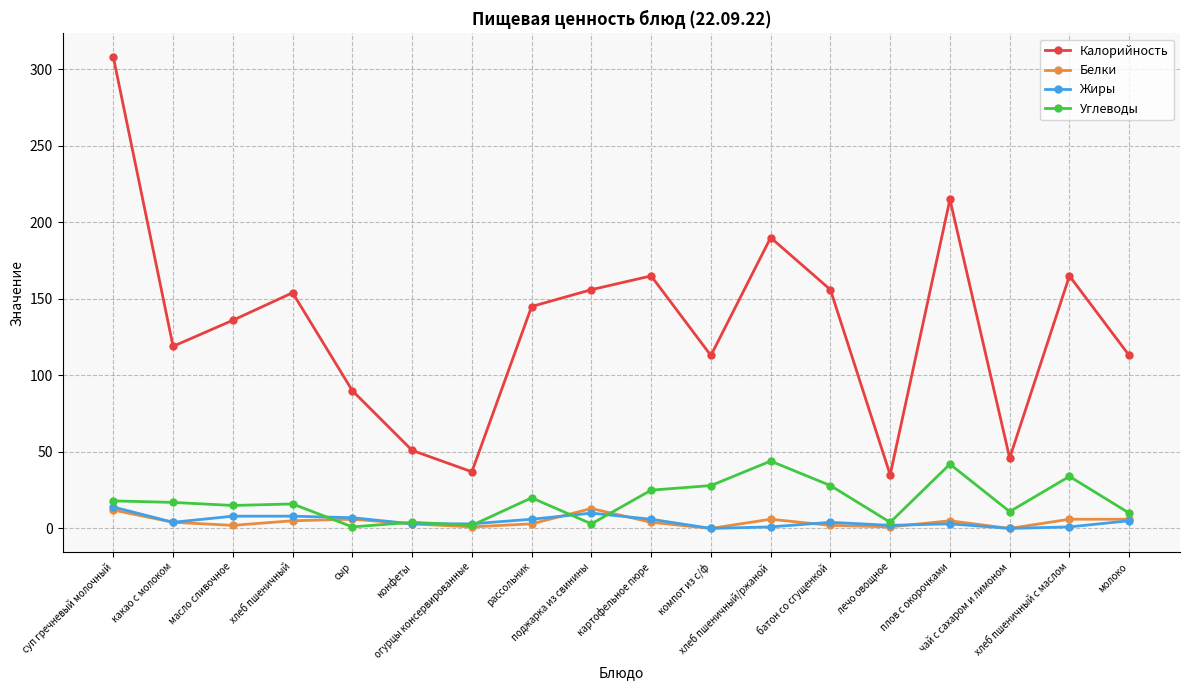

What is the lowest value of the Калорийность series?

35